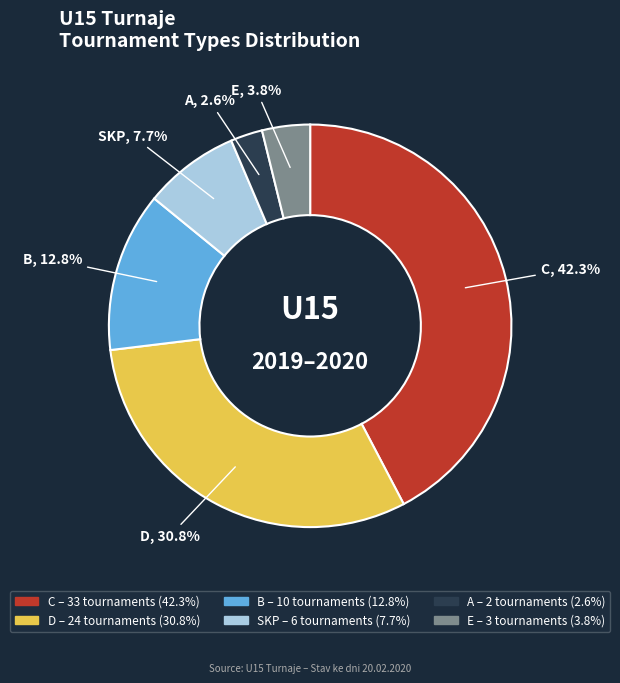

Is it true that A is 3% of the pie?

True